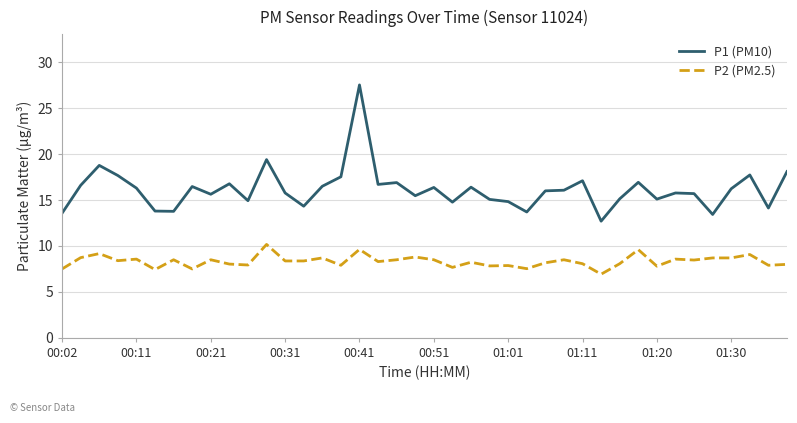

Which series has the largest total across all categories?

P1 (PM10)